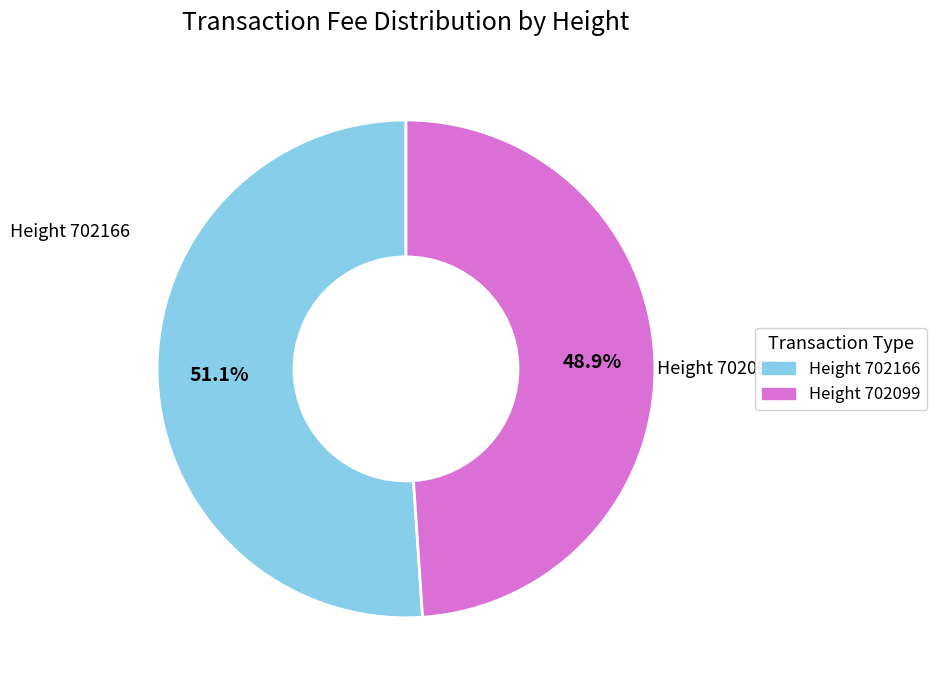

Is there a majority slice in this chart?

Yes